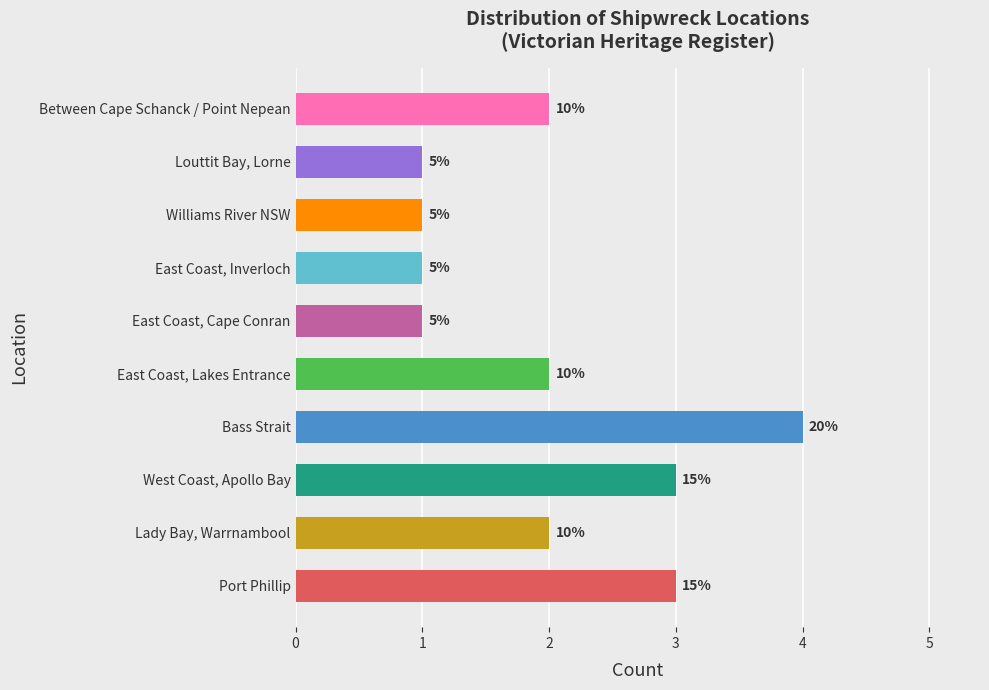

Does the chart contain any negative values?

No